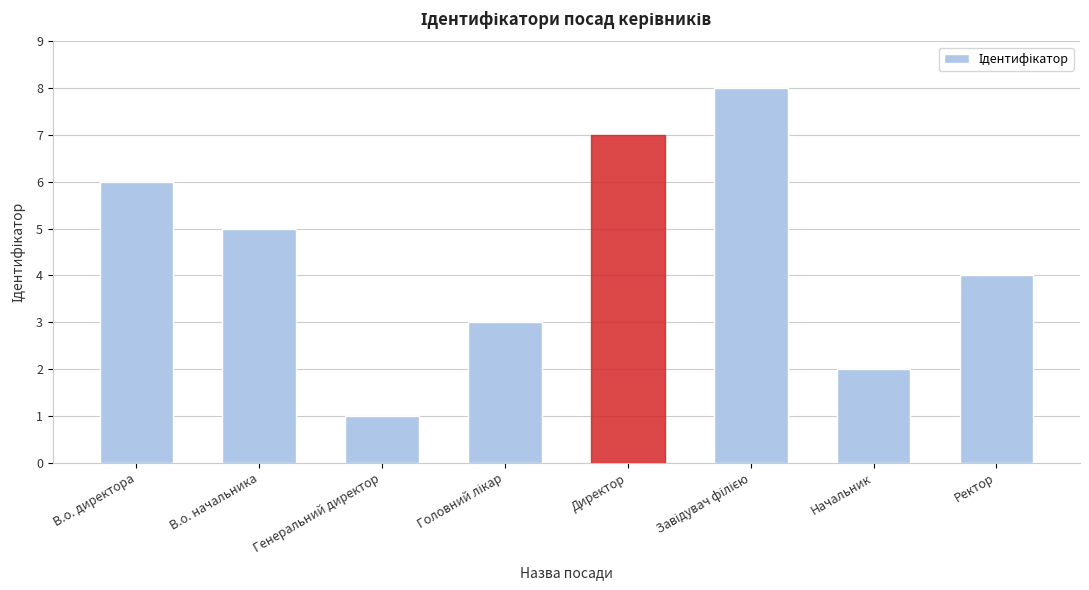

At which label does the data first exceed 5?

В.о. директора